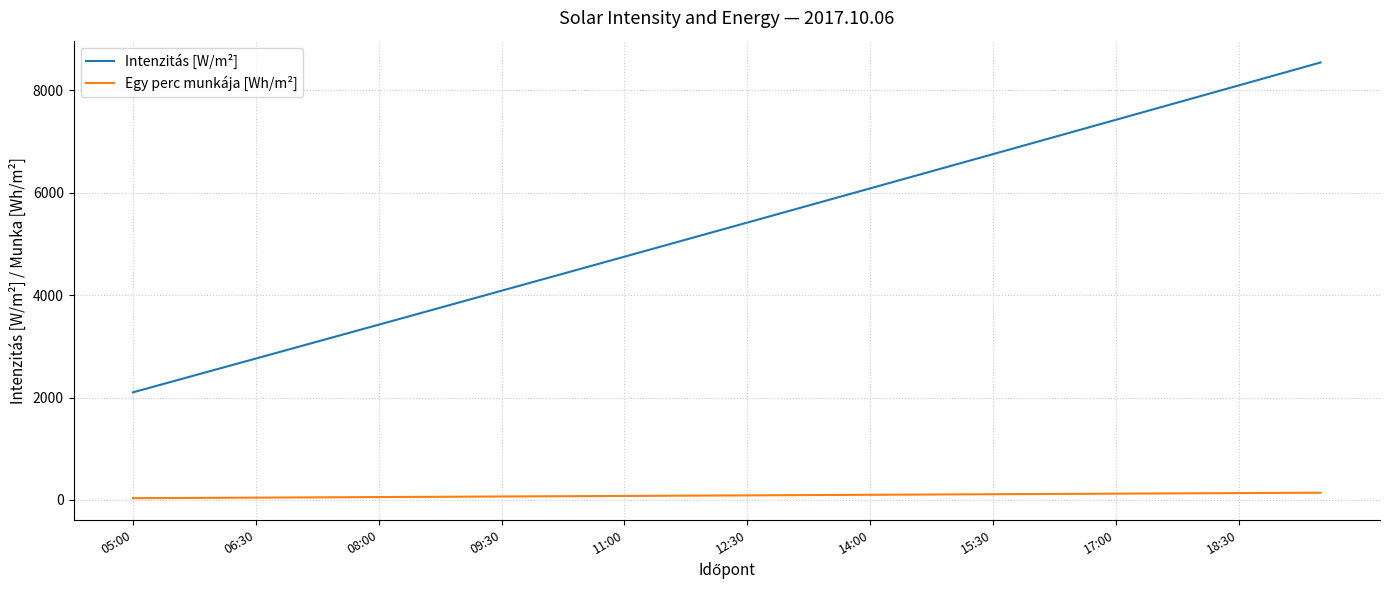

What is the minimum value for Intenzitás [W/m²]?

2102.4